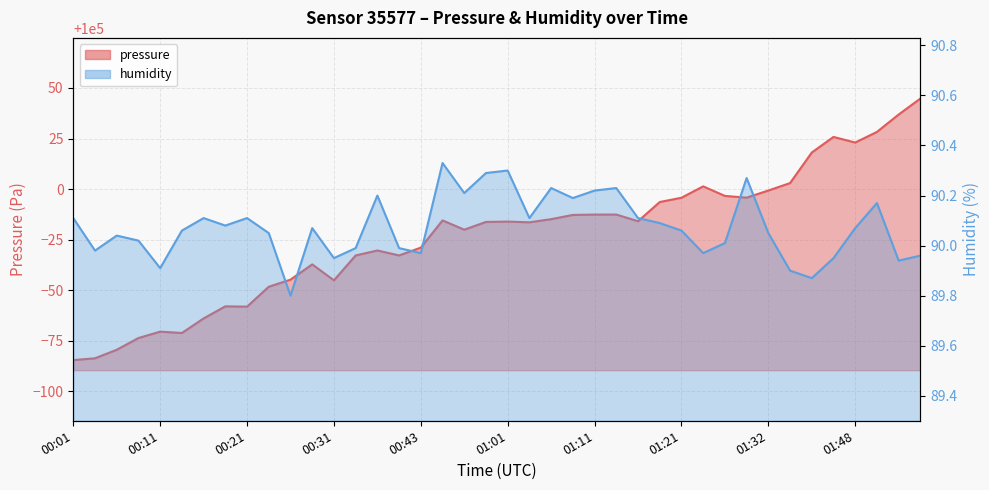

Between 00:21 and 01:50, which series saw the biggest shift?

pressure